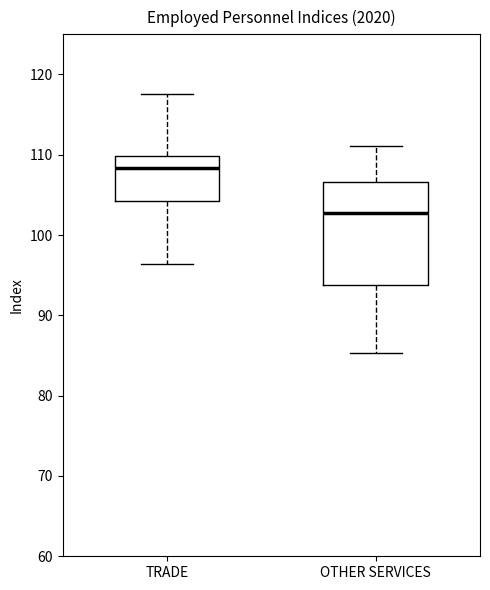

Where does the median line of the box for TRADE sit on the y-axis? The values are not printed on the chart, so give them approximately, as read against the axis.

108